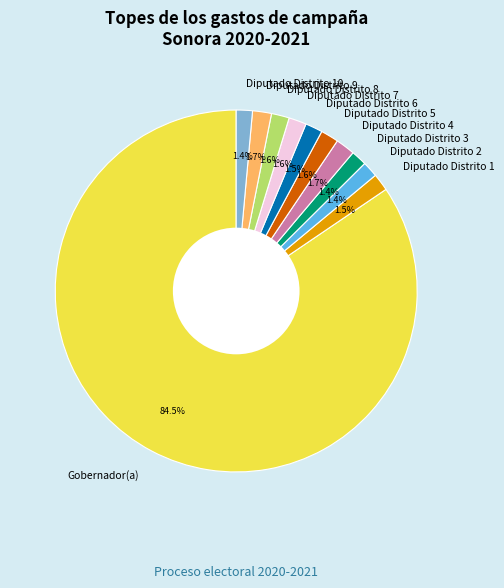

Which category accounts for the majority?

Gobernador(a)